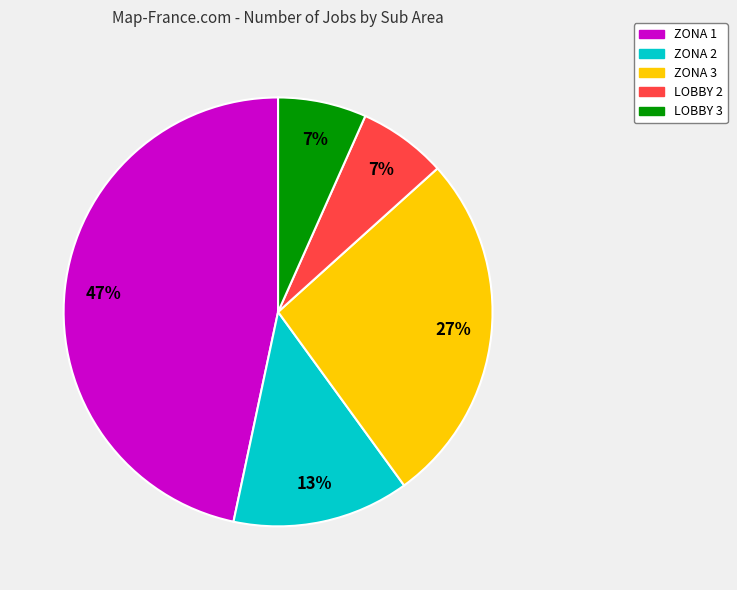

Between ZONA 1 and ZONA 2, which is larger?

ZONA 1